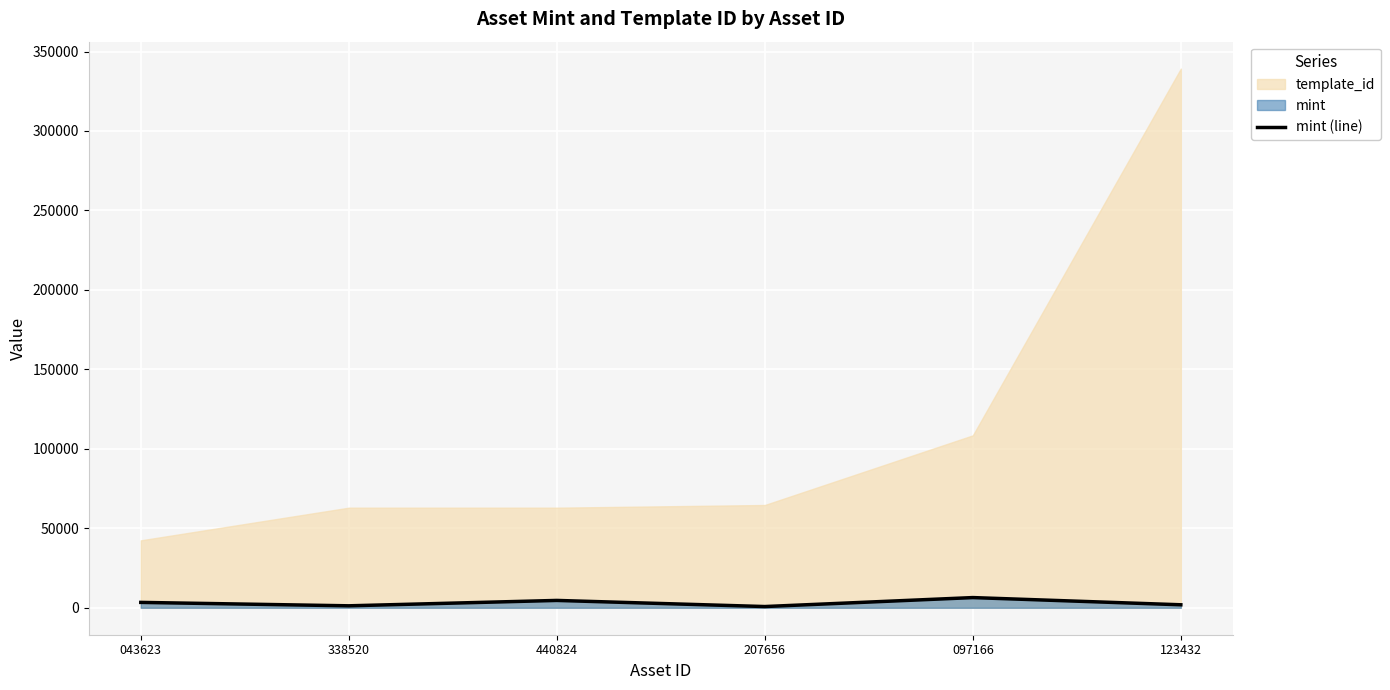

The mint (line) series shows 766 at 207656. True or false?

True